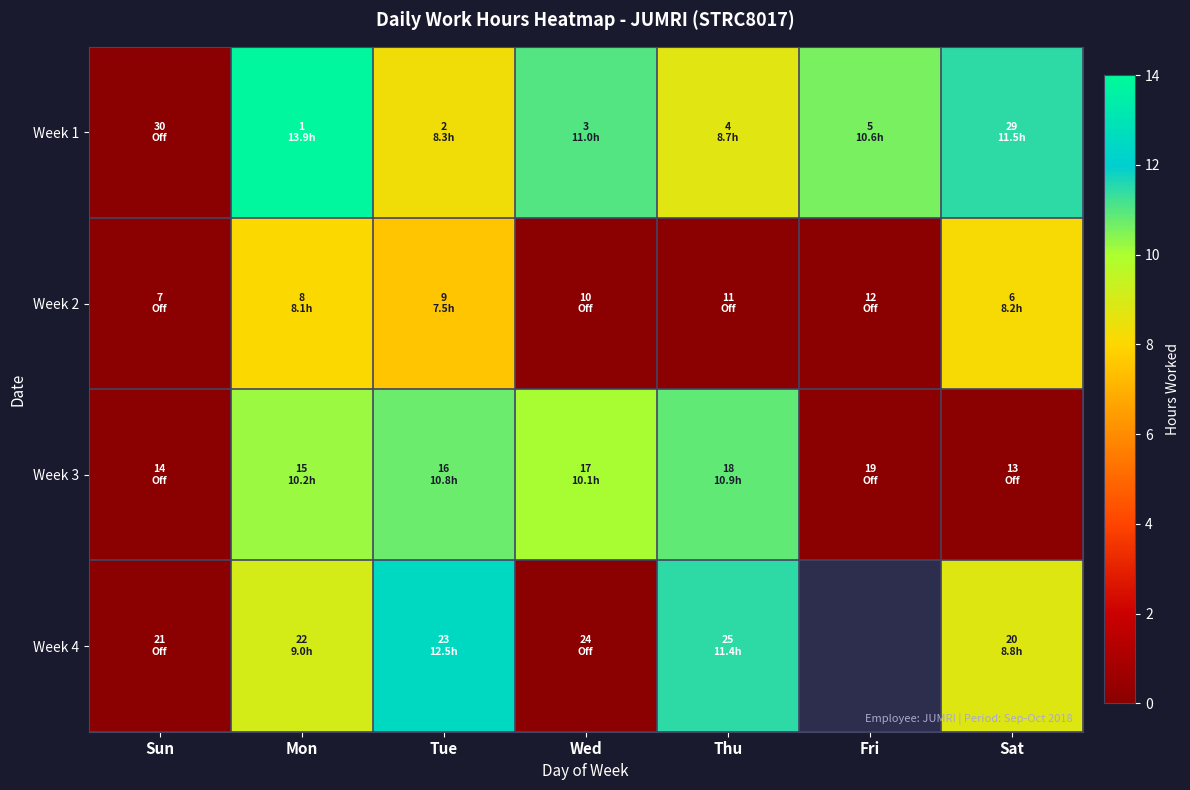

What is the maximum value for Week 3?

10.9